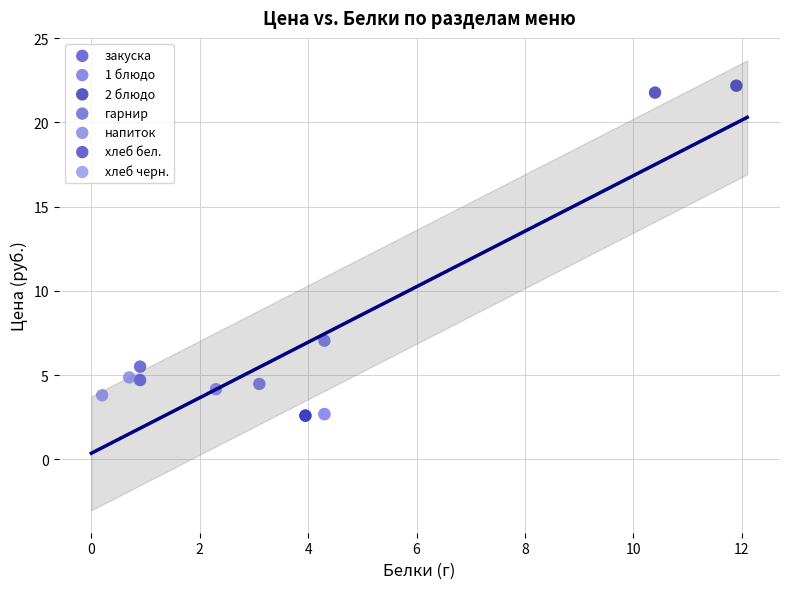

What are all the series names shown in the legend?

закуска, 1 блюдо, 2 блюдо, гарнир, напиток, хлеб бел., хлеб черн.